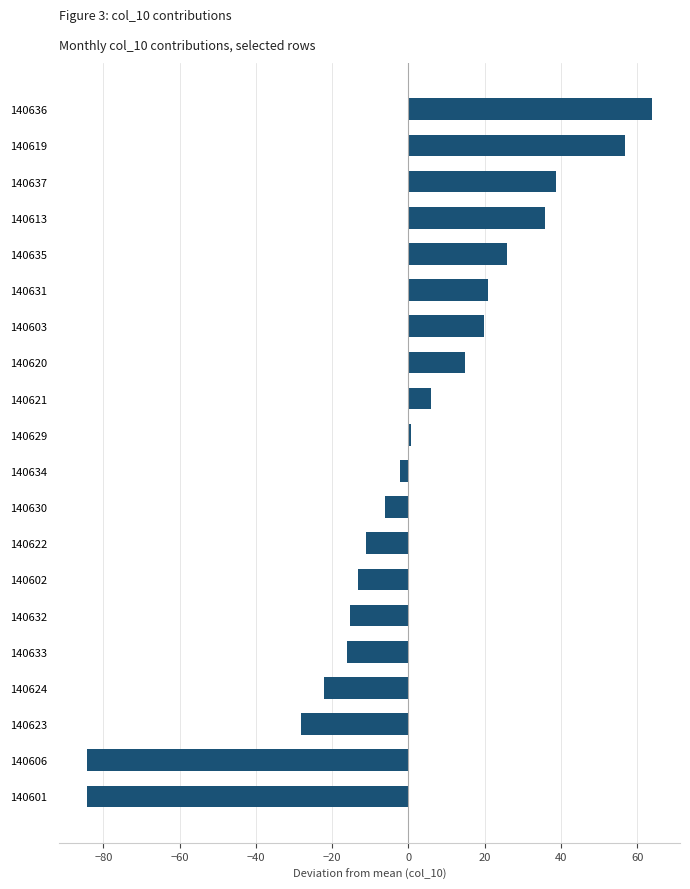

Reading top to bottom, transcribe all the data shown in this chart.

140636=63.8	140619=56.8	140637=38.8	140613=35.8	140635=25.8	140631=20.8	140603=19.8	140620=14.8	140621=5.8	140629=0.8	140634=-2.2	140630=-6.2	140622=-11.2	140602=-13.2	140632=-15.2	140633=-16.2	140624=-22.2	140623=-28.2	140606=-84.2	140601=-84.2